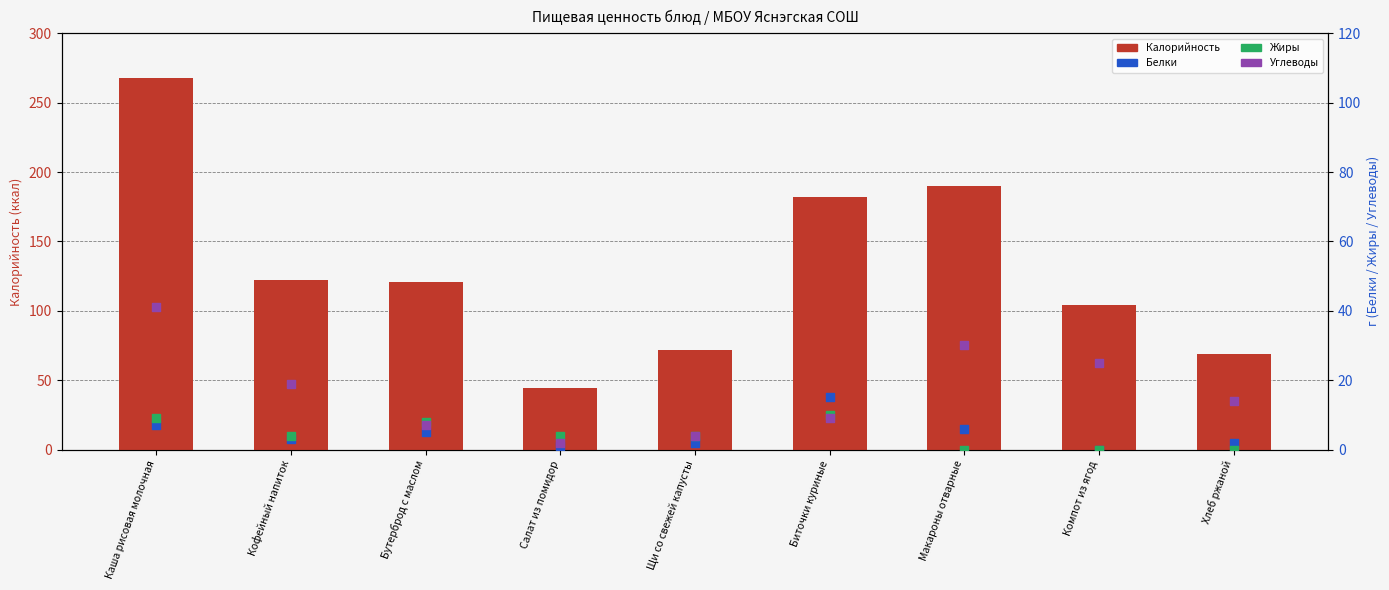

Which series has the largest total across all categories?

Калорийность